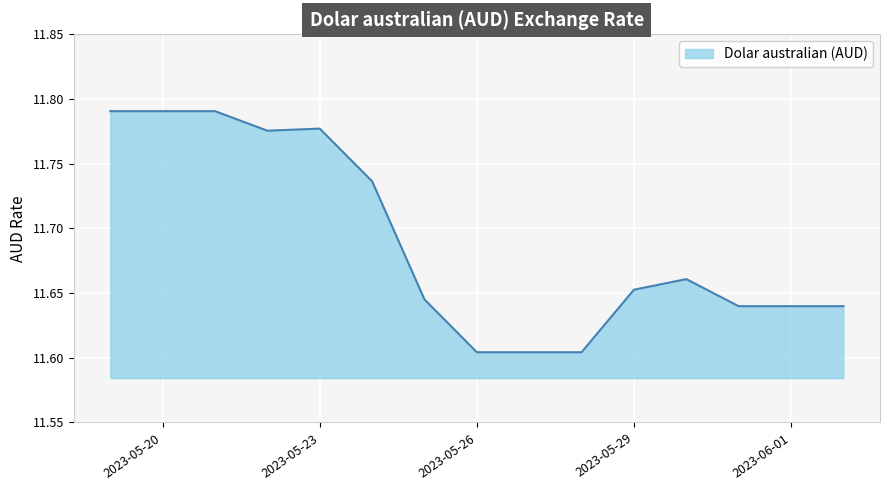

How many lines are shown in the chart?

1